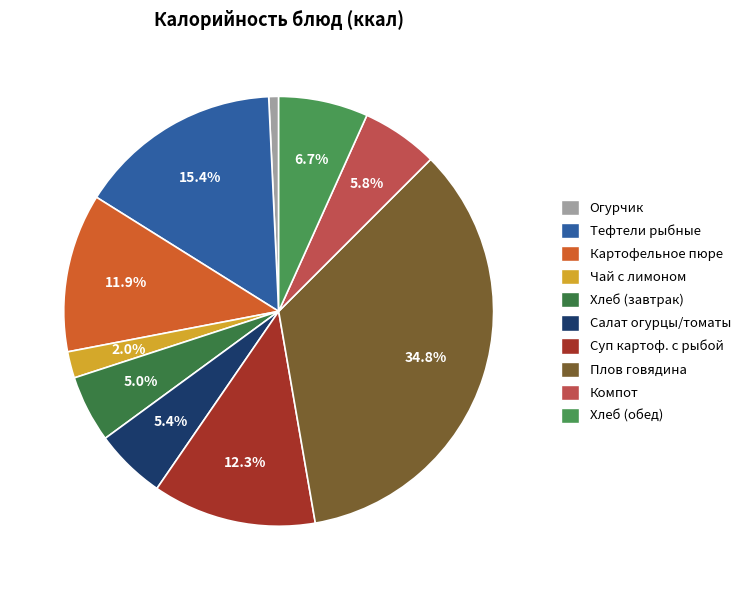

Count the number of slices in the pie.

10